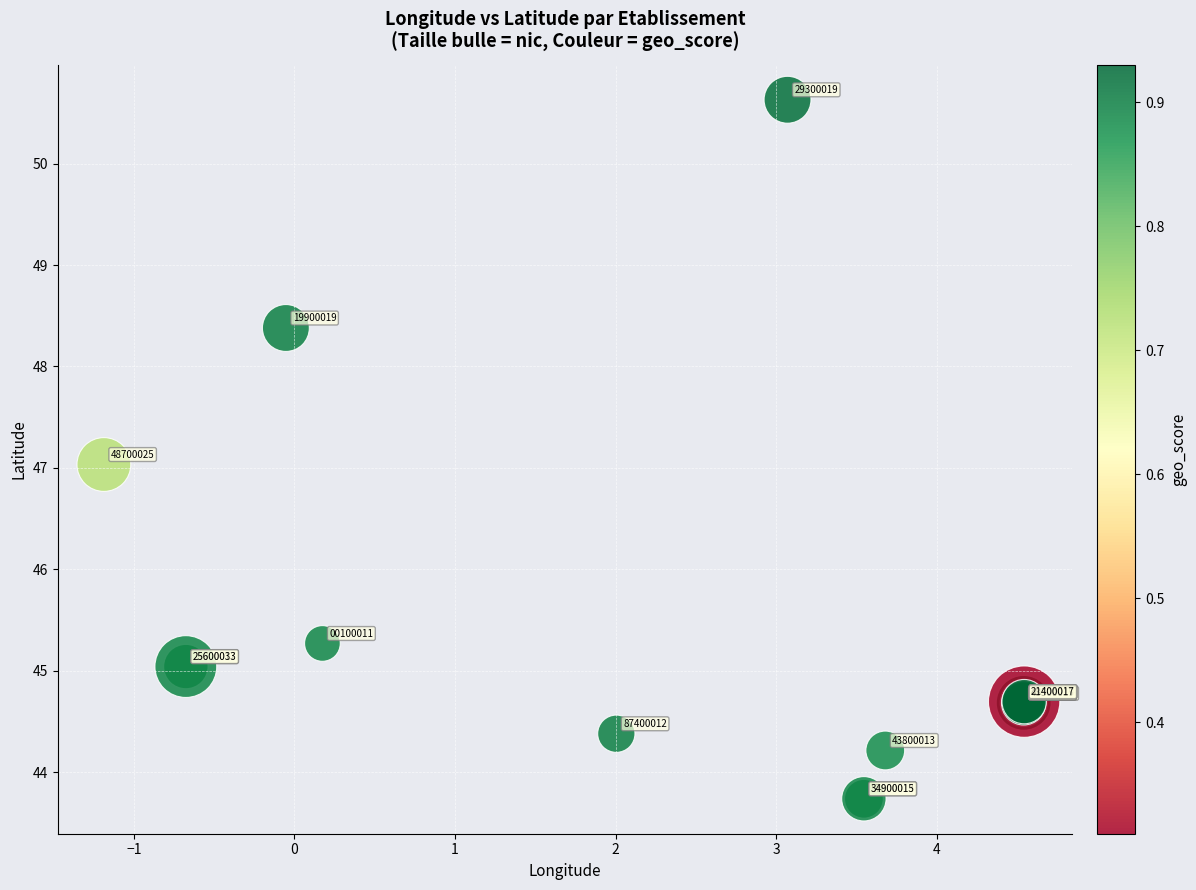

What Y value in the scatter plot is closest to 47?

47.0